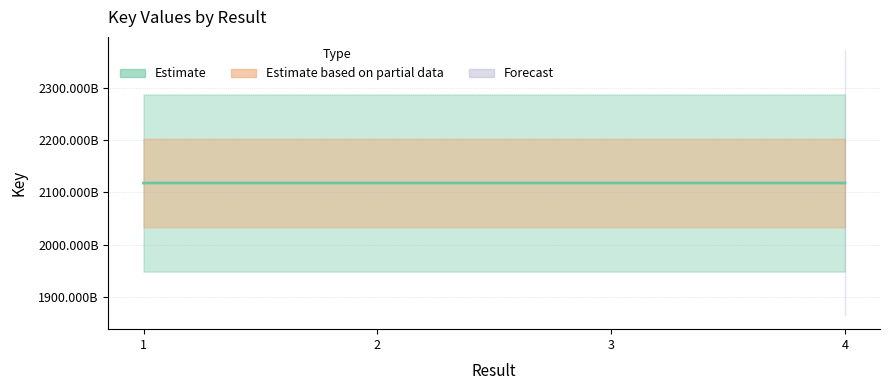

What is the sum of all values?

8471542568